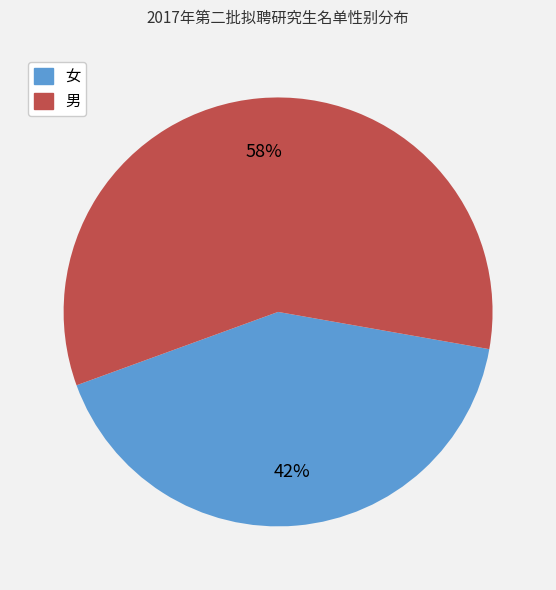

Is the sum of 女 and 男 greater than half?

Yes